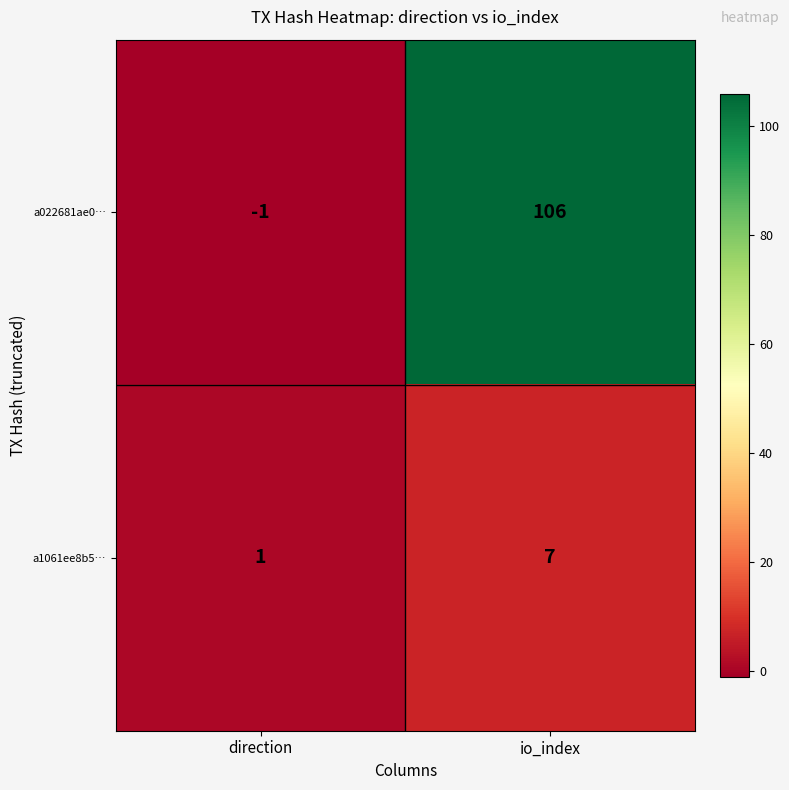

At direction, list the series in order from smallest to largest.

a022681ae0…, a1061ee8b5…